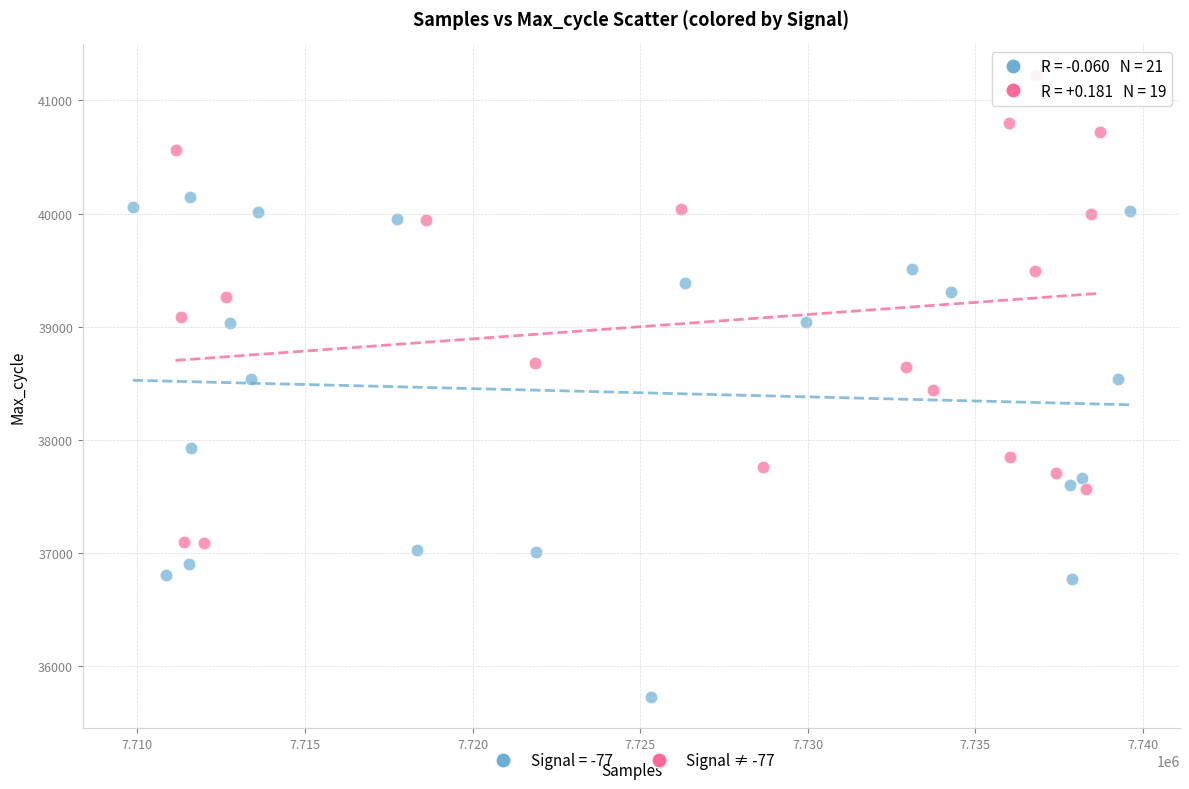

Which series contains the lowest Y value?

Signal = -77